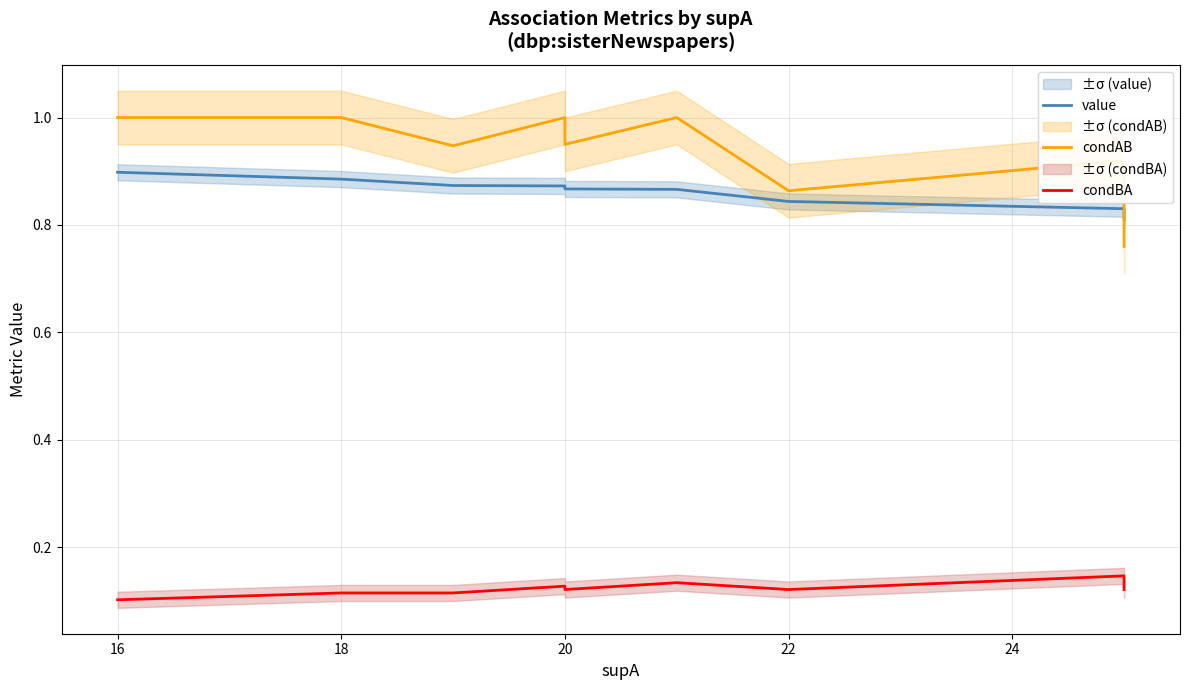

Which series has the largest total across all categories?

condAB